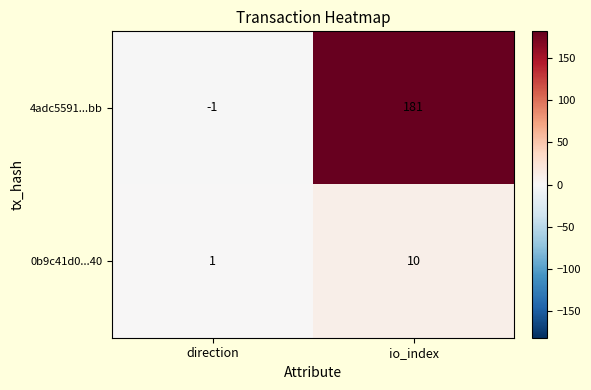

At how many categories does at least one series exceed 31?

1